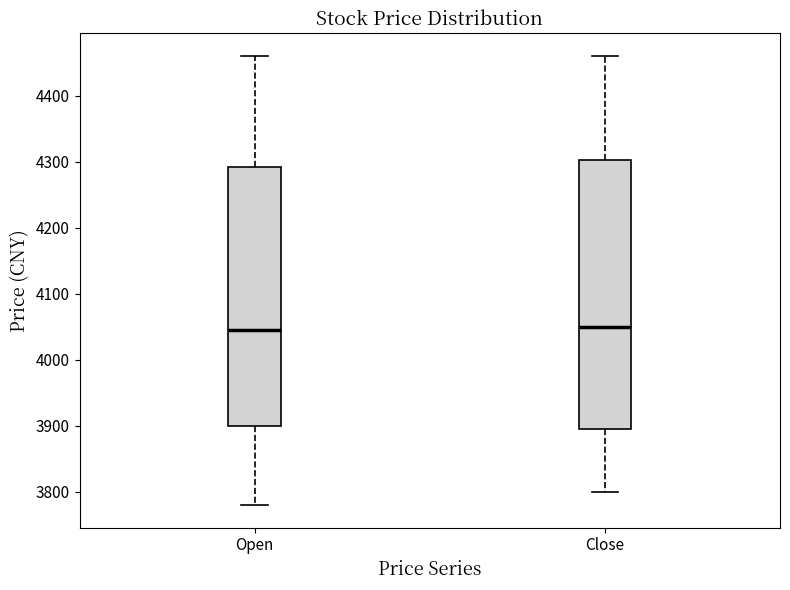

Reading left to right, read every box against the y-axis: the position of its median line, the range the box covers, and the ends of its whiskers. The values are not printed on the chart, so give them approximately, as read against the axis.

Open: median 4050, box 3900 to 4290, whiskers 3780 to 4460
Close: median 4050, box 3900 to 4300, whiskers 3800 to 4460